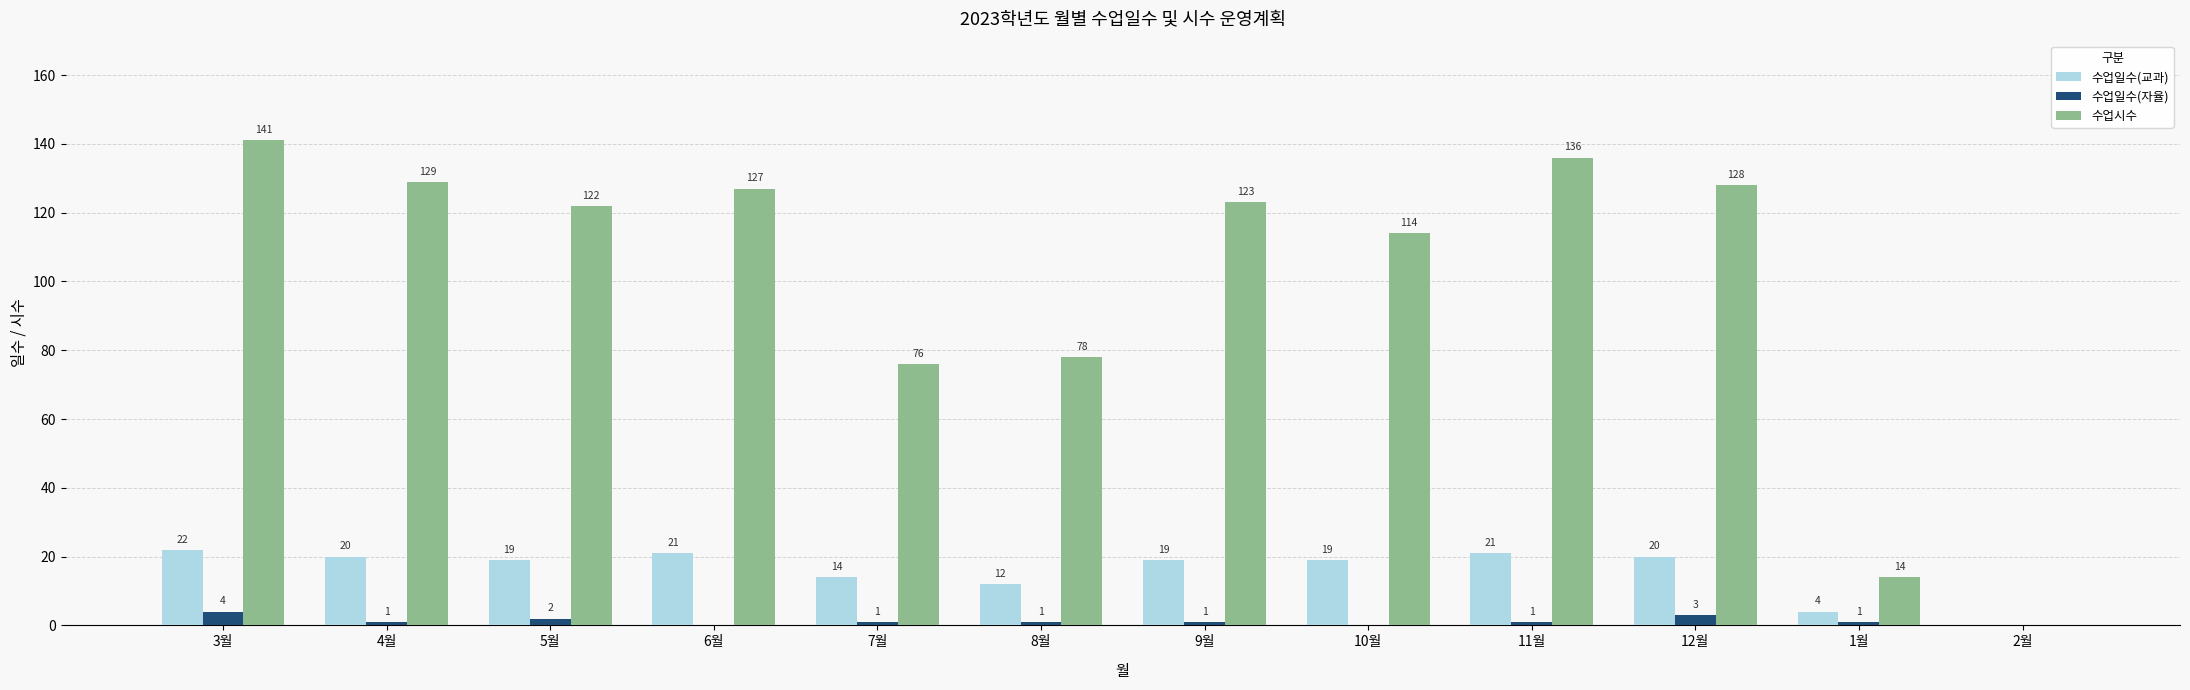

The 수업일수(자율) series shows 4 at 3월. True or false?

True